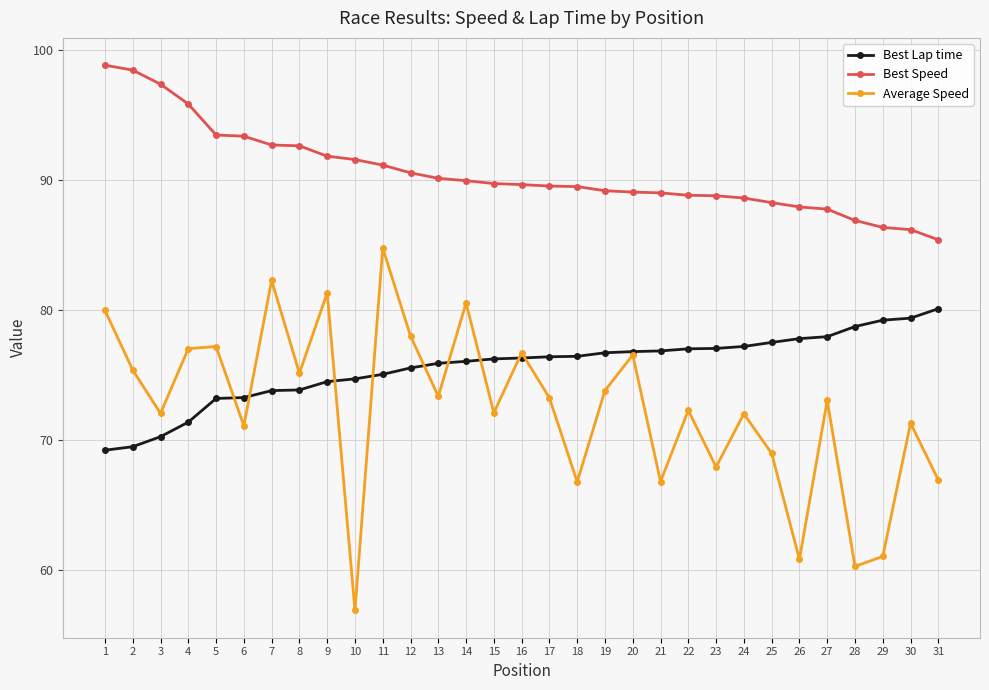

True or false: Best Speed and Best Lap time intersect in this chart.

False